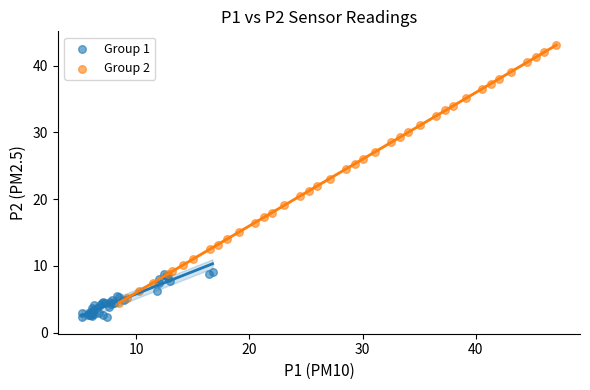

What are all the series names shown in the legend?

Group 1, Group 2